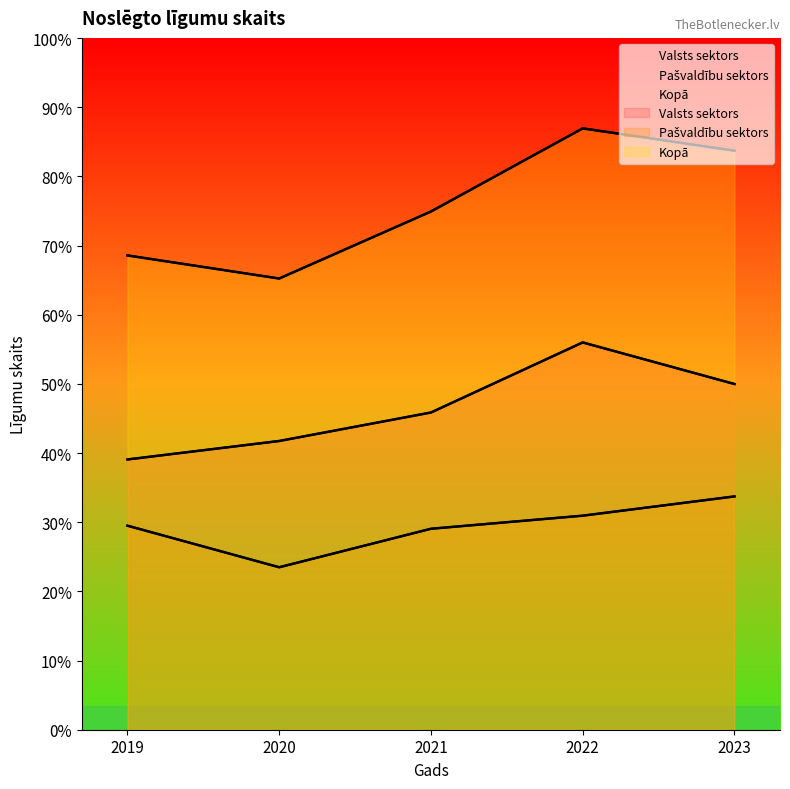

What is the lowest value of the Valsts sektors series?

351